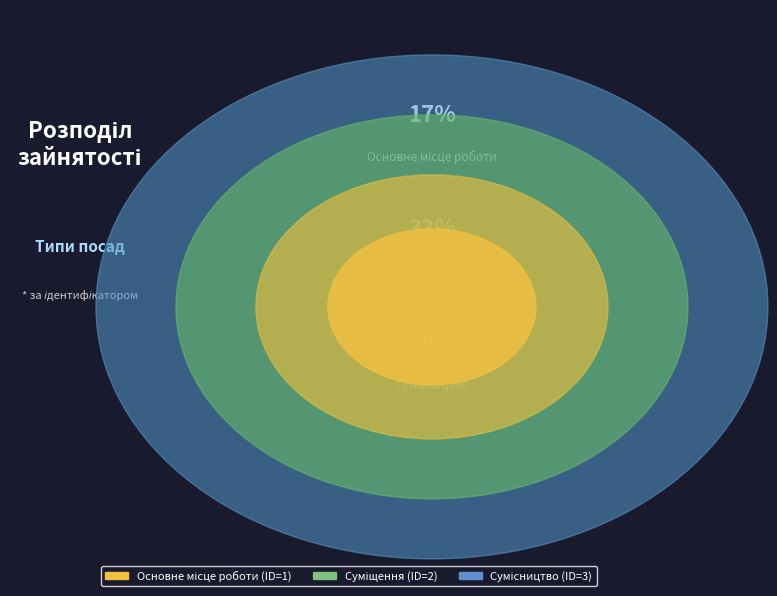

True or false: Суміщення accounts for 33% of the total.

True